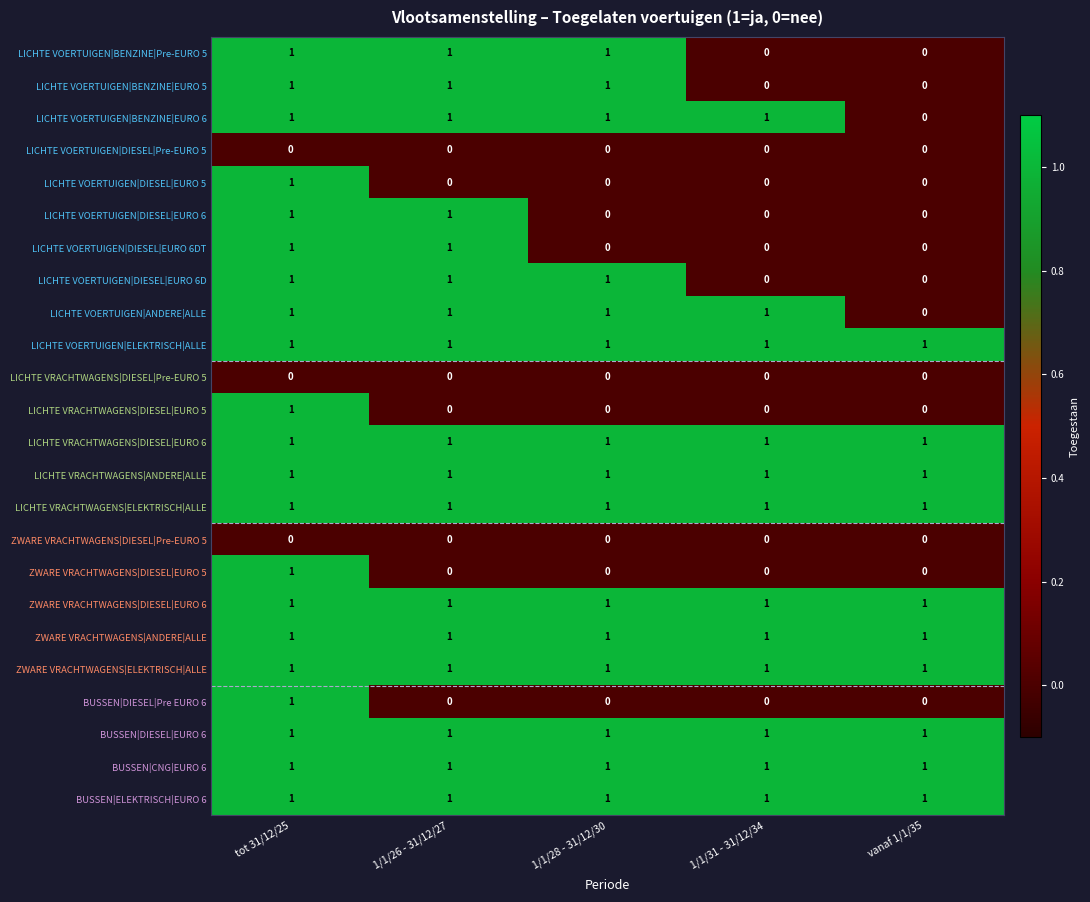

What is the difference between the highest and lowest values at 1/1/31 - 31/12/34?

1